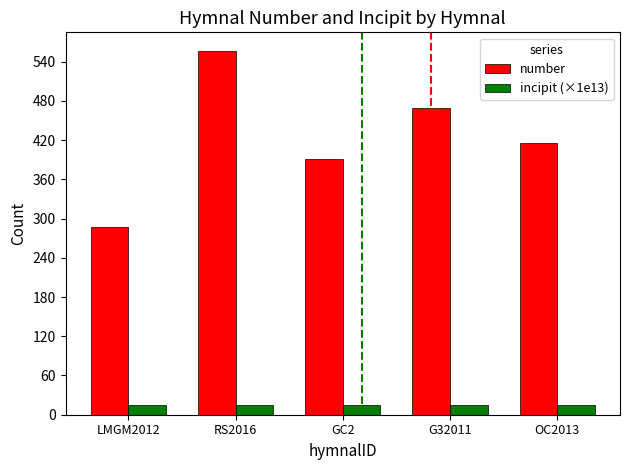

Reading left to right, list all the values displayed in this chart.

number: LMGM2012=287.0	RS2016=557.0	GC2=391.0	G32011=469.0	OC2013=415.0
incipit (×1e13): LMGM2012=15.6	RS2016=15.6	GC2=15.6	G32011=15.6	OC2013=15.6